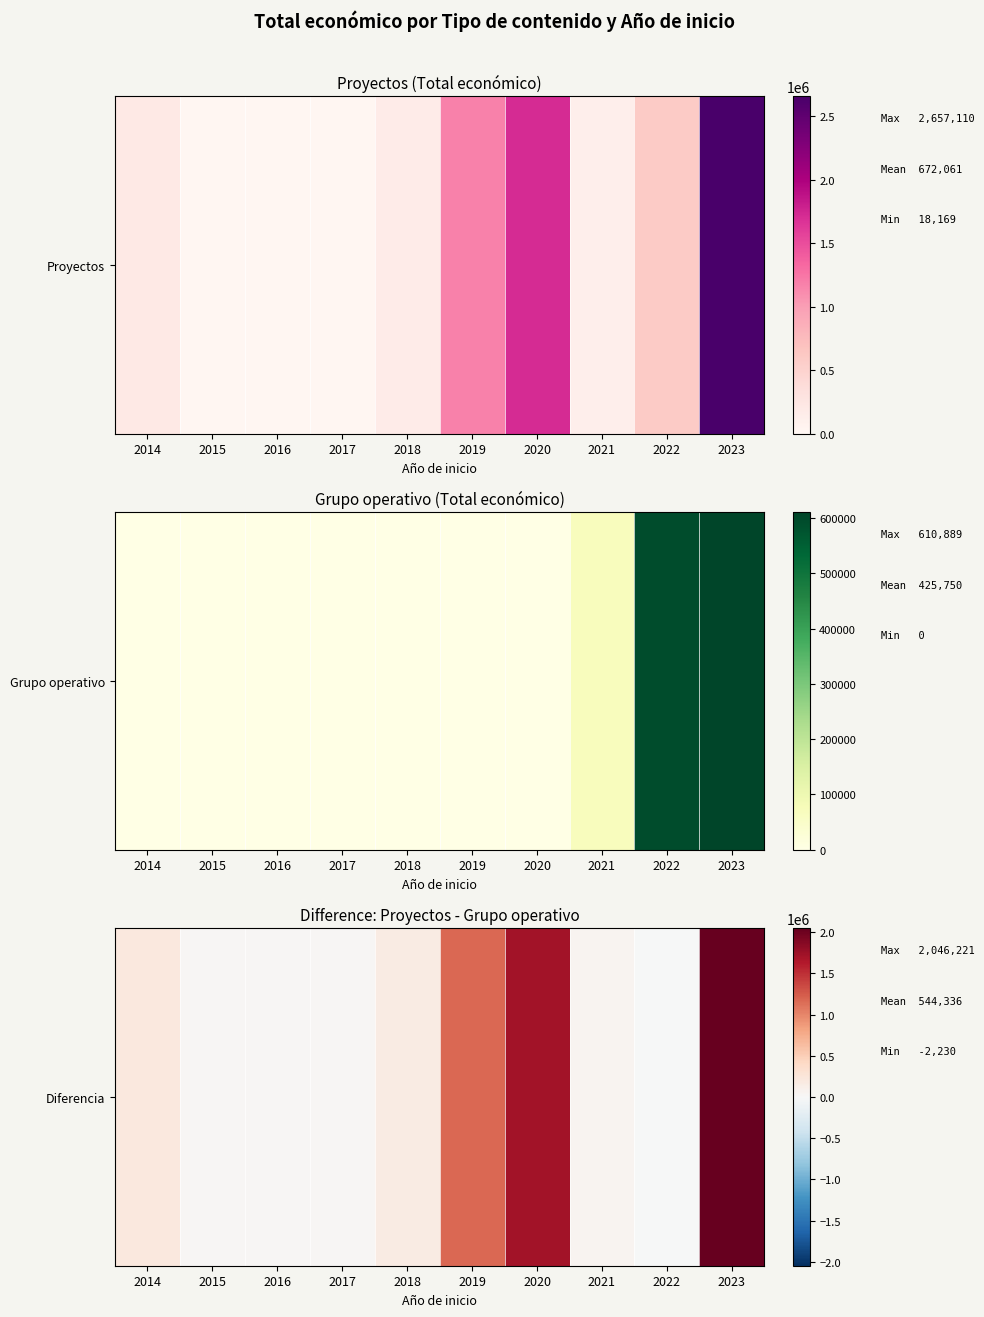

How many data points does each series have?

10